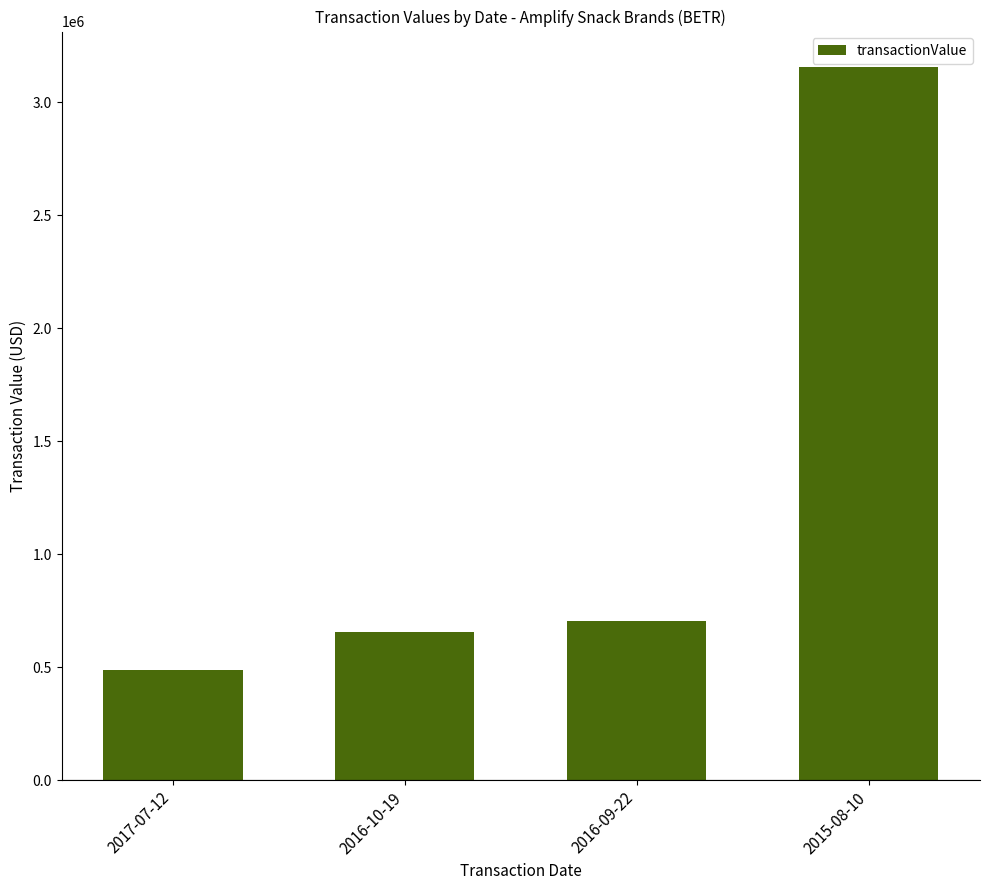

How many data points are less than 703841?

2